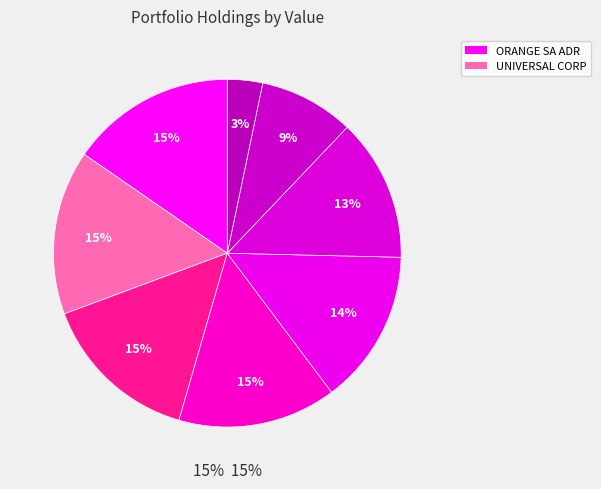

Is there any slice that represents more than half of the pie?

No